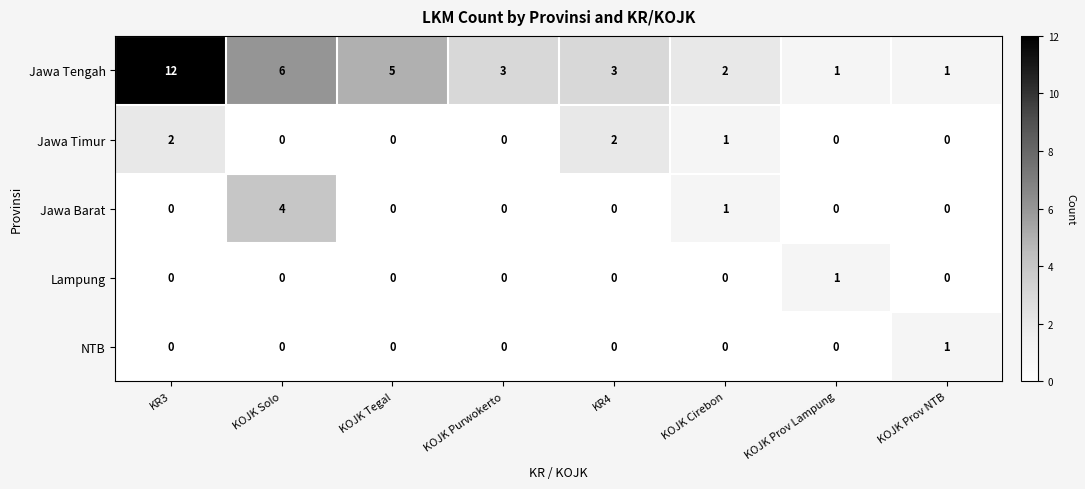

True or false: Jawa Tengah has a value of 4 at KOJK Solo.

False